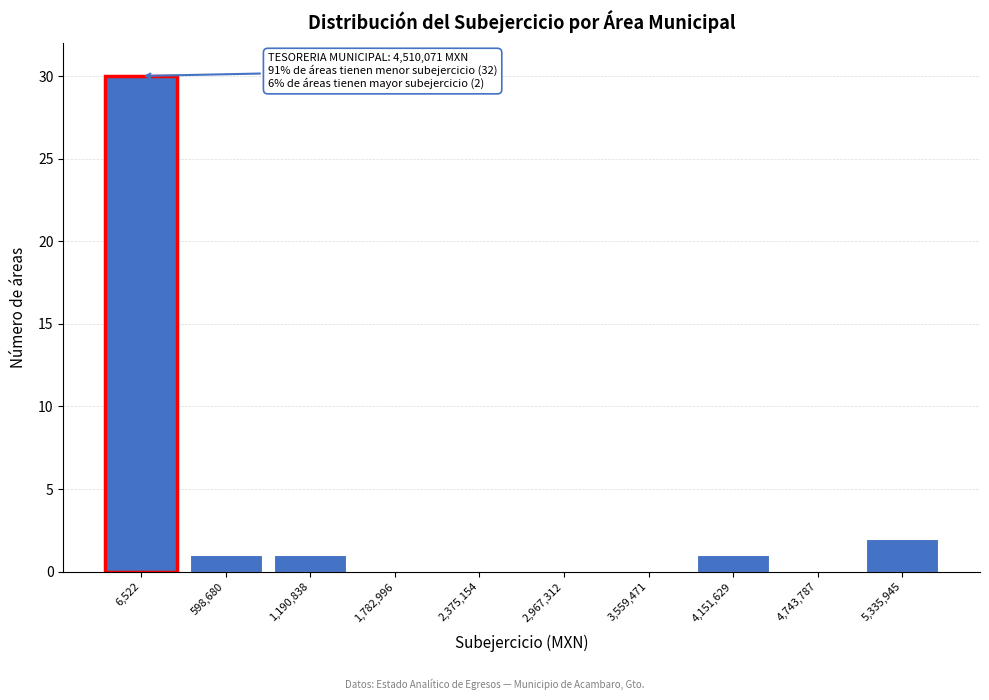

Reading left to right, transcribe all the data shown in this chart.

6,522=30	598,680=1	1,190,838=1	1,782,996=0	2,375,154=0	2,967,312=0	3,559,471=0	4,151,629=1	4,743,787=0	5,335,945=2